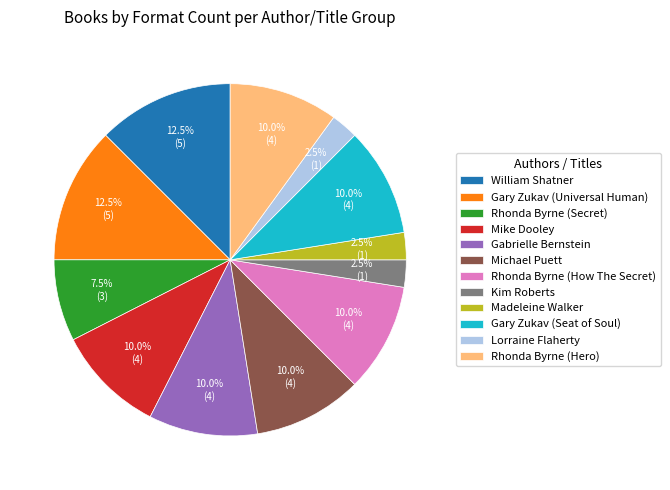

Is it true that Rhonda Byrne (Hero) is 10% of the pie?

True